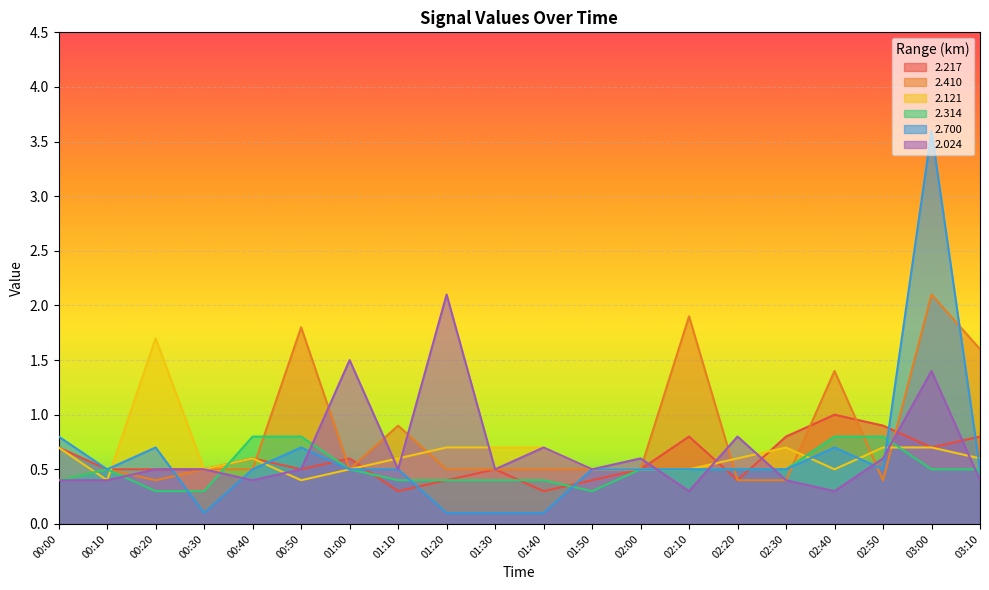

What is the spread (max minus min) of values at 00:00?

0.4